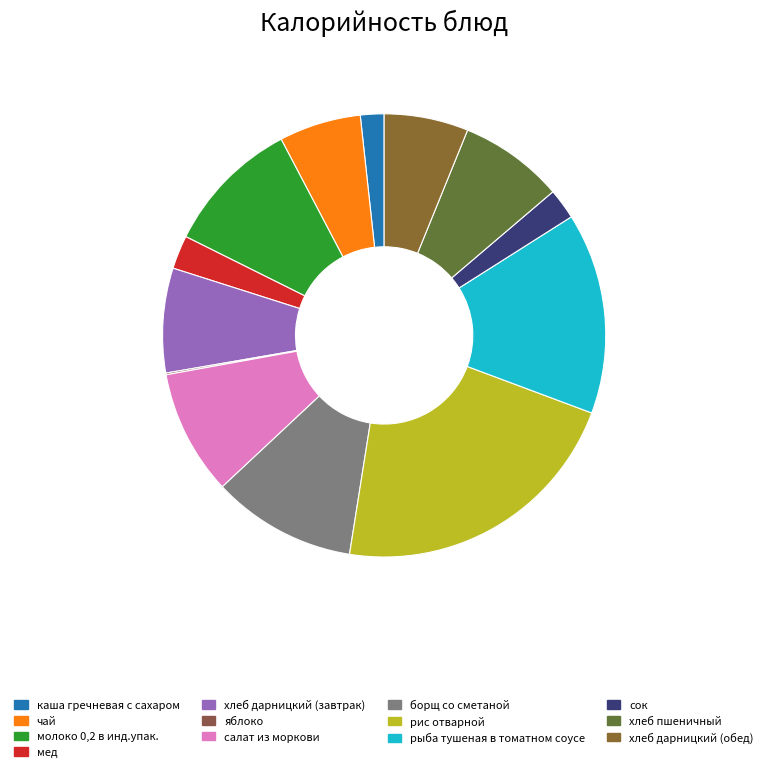

What percentage is NOT represented by борщ со сметаной?

89.5%